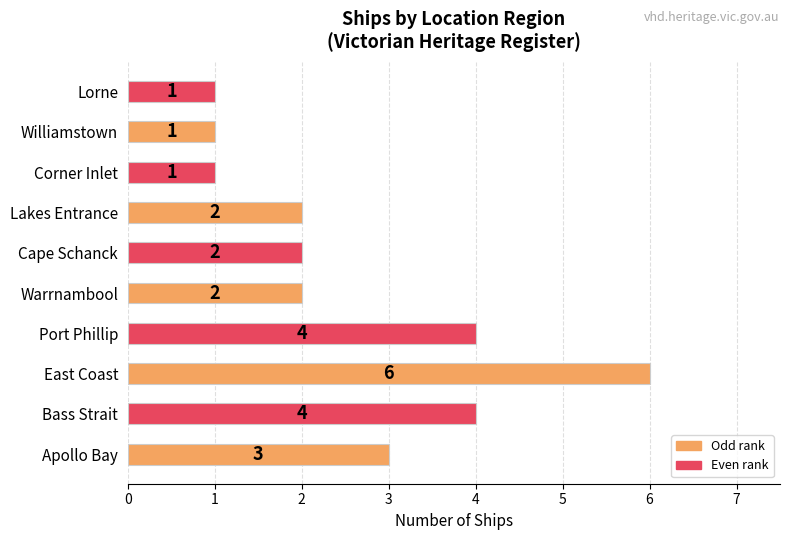

The chart shows a value of 2 at Lakes Entrance. True or false?

True